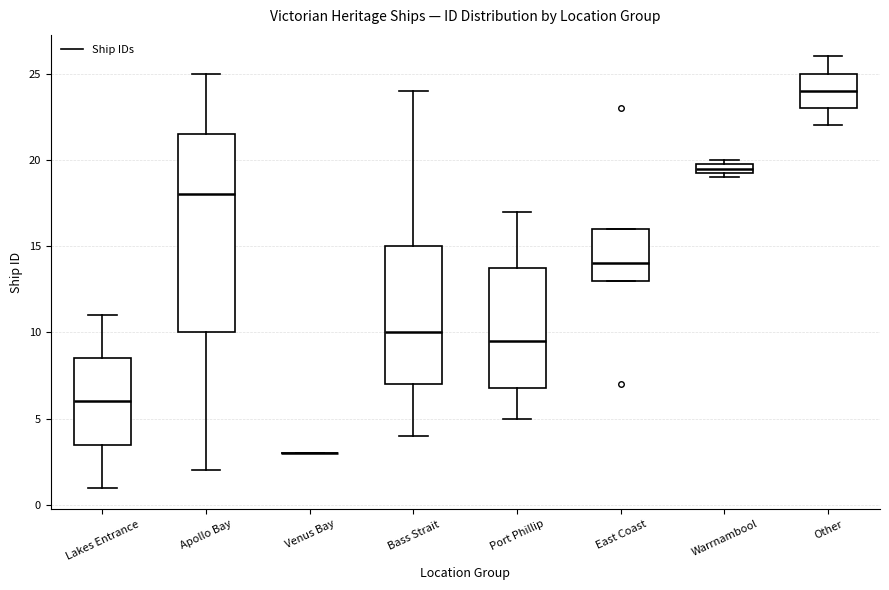

Which box is the tallest, from its lower edge to its upper edge?

Apollo Bay